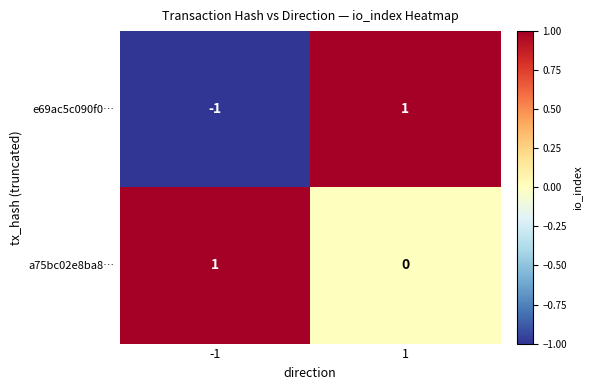

The e69ac5c090f0… series shows 0 at -1. True or false?

False